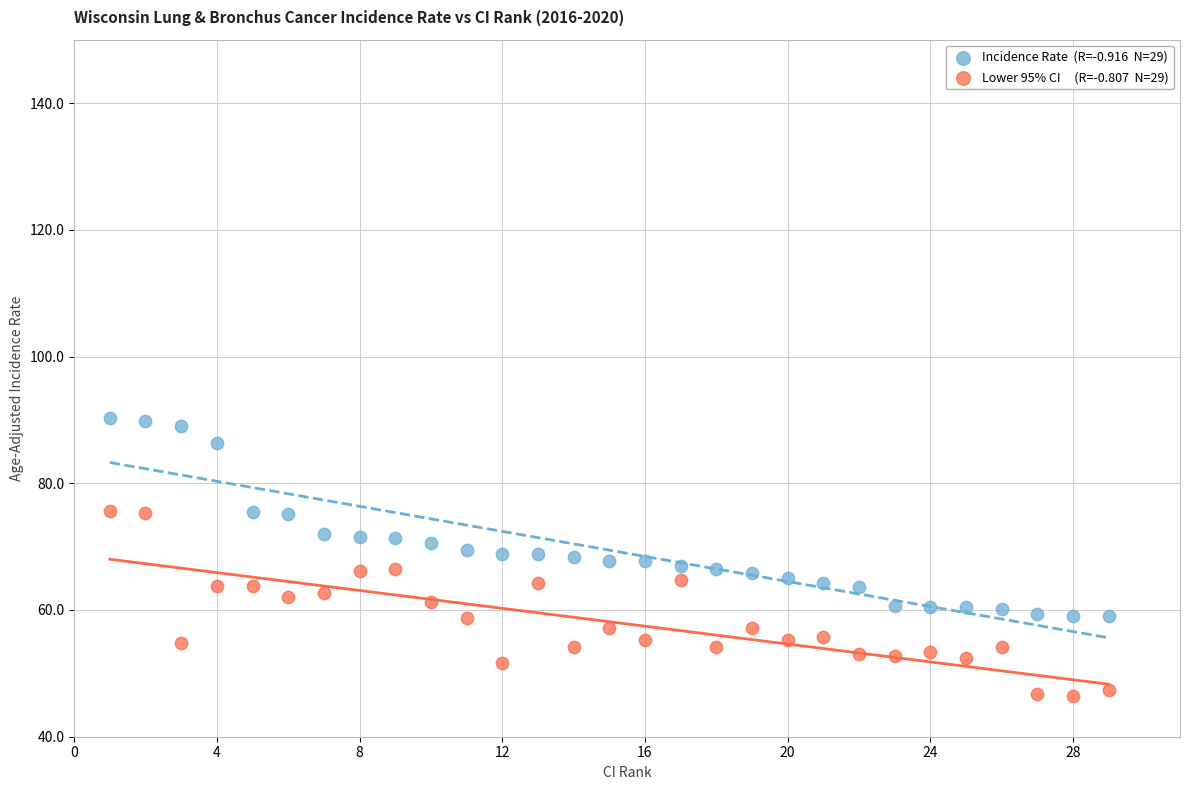

Across all data points, what is the range of X values (max minus min)?

28.0